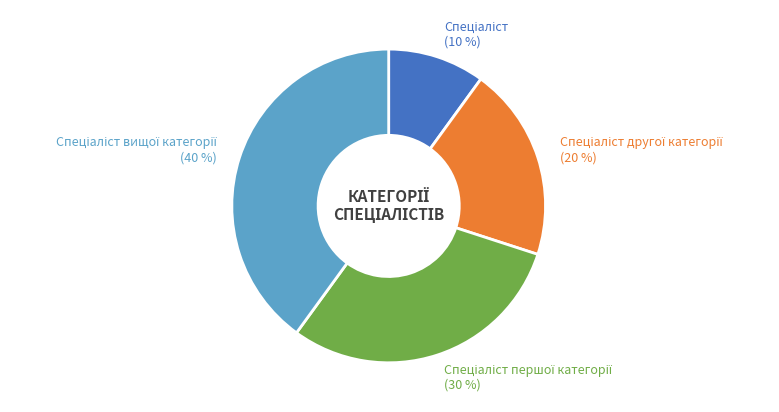

To the nearest percent, what is the difference between the largest and smallest slice percentages?

30%